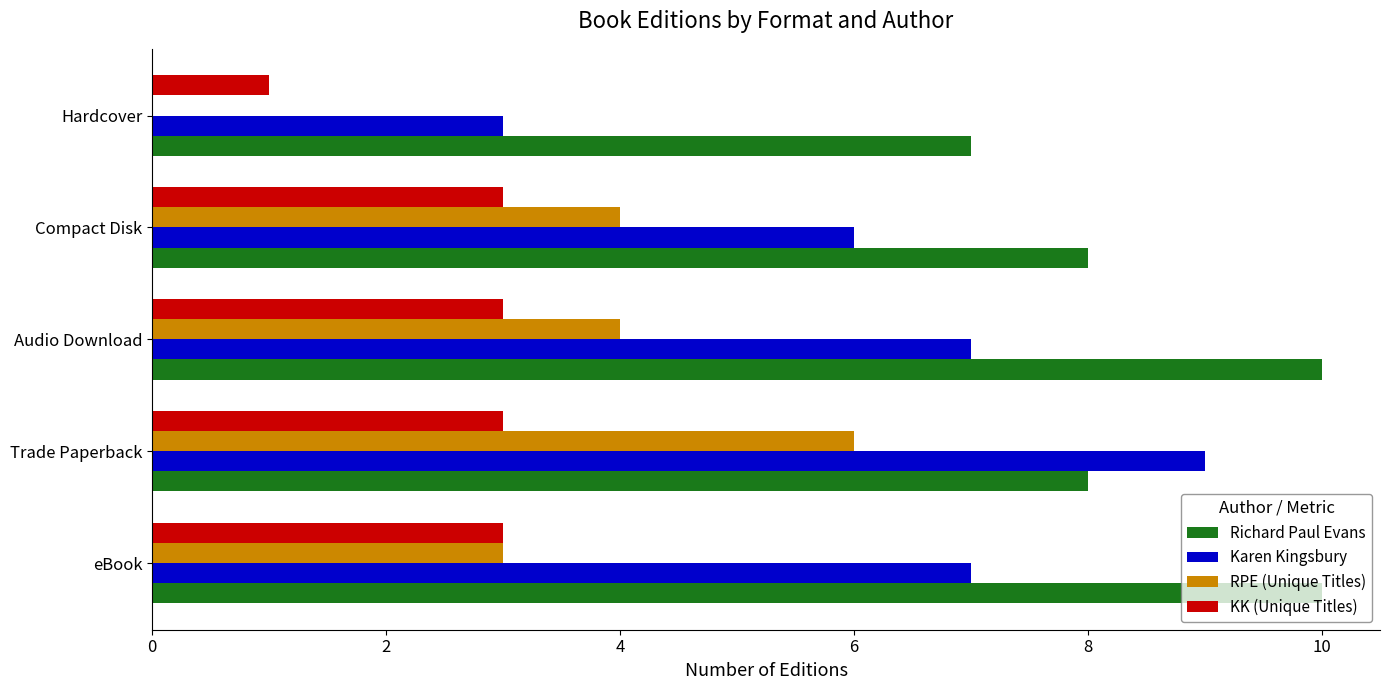

Is the value of Richard Paul Evans at eBook greater than the value of Karen Kingsbury at Compact Disk?

Yes